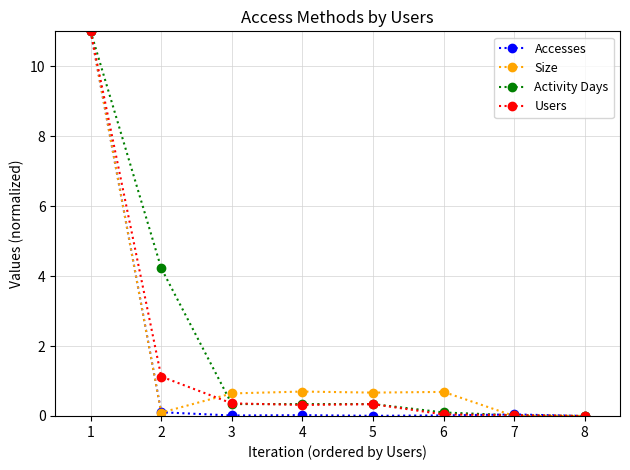

Which series changed the most between 1 and 4?

Accesses